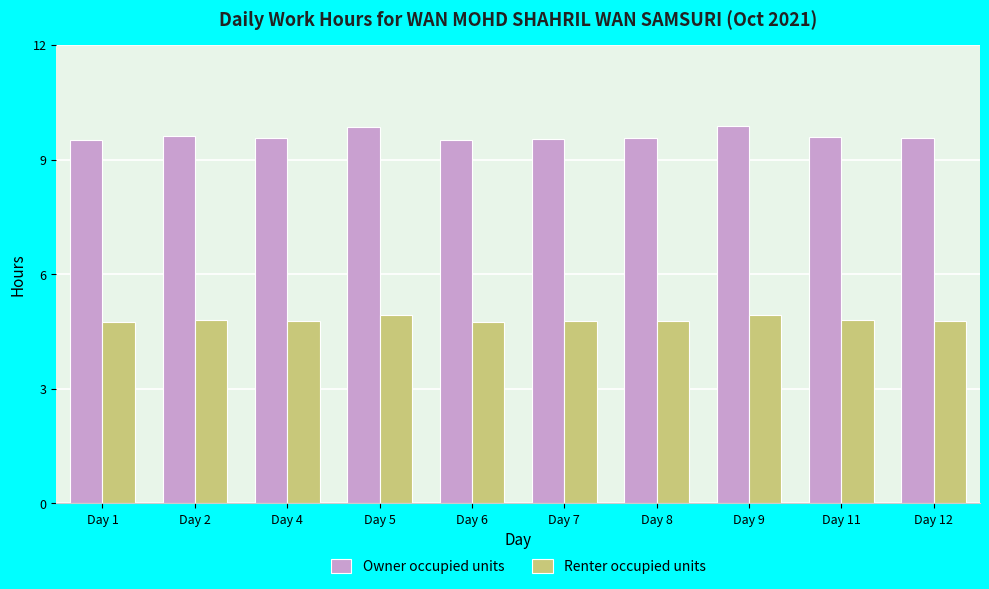

What is the difference between the highest and lowest values at Day 1?

4.8